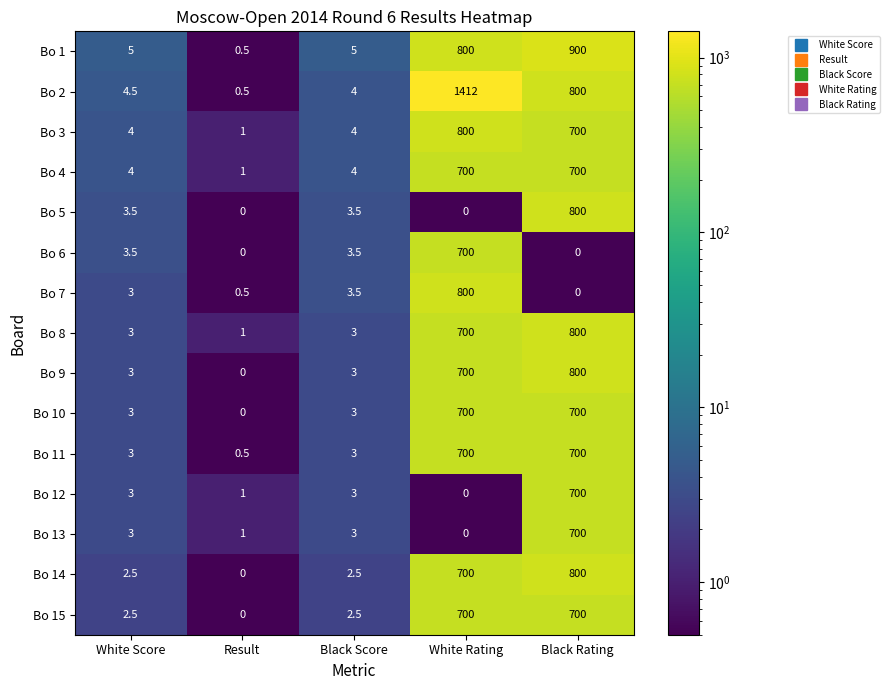

What is the difference between the maximum and minimum values in the Bo 11 series?

699.5